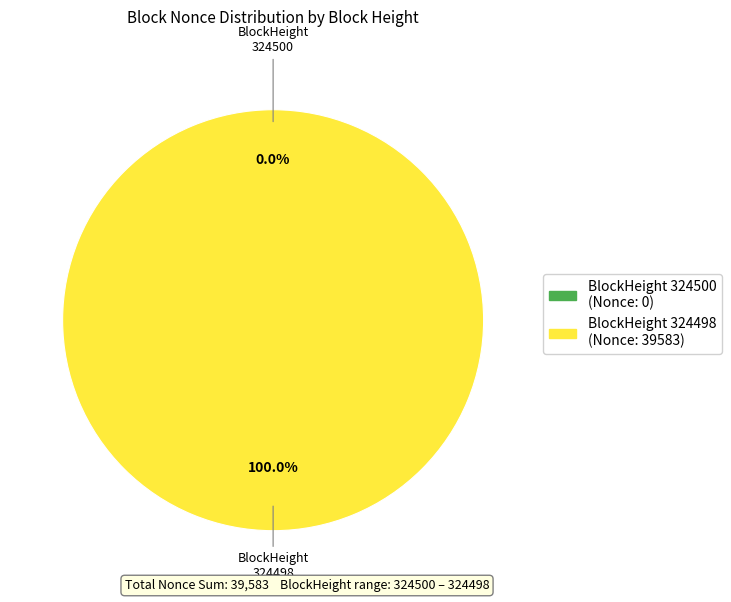

Which slice is the smallest?

324500